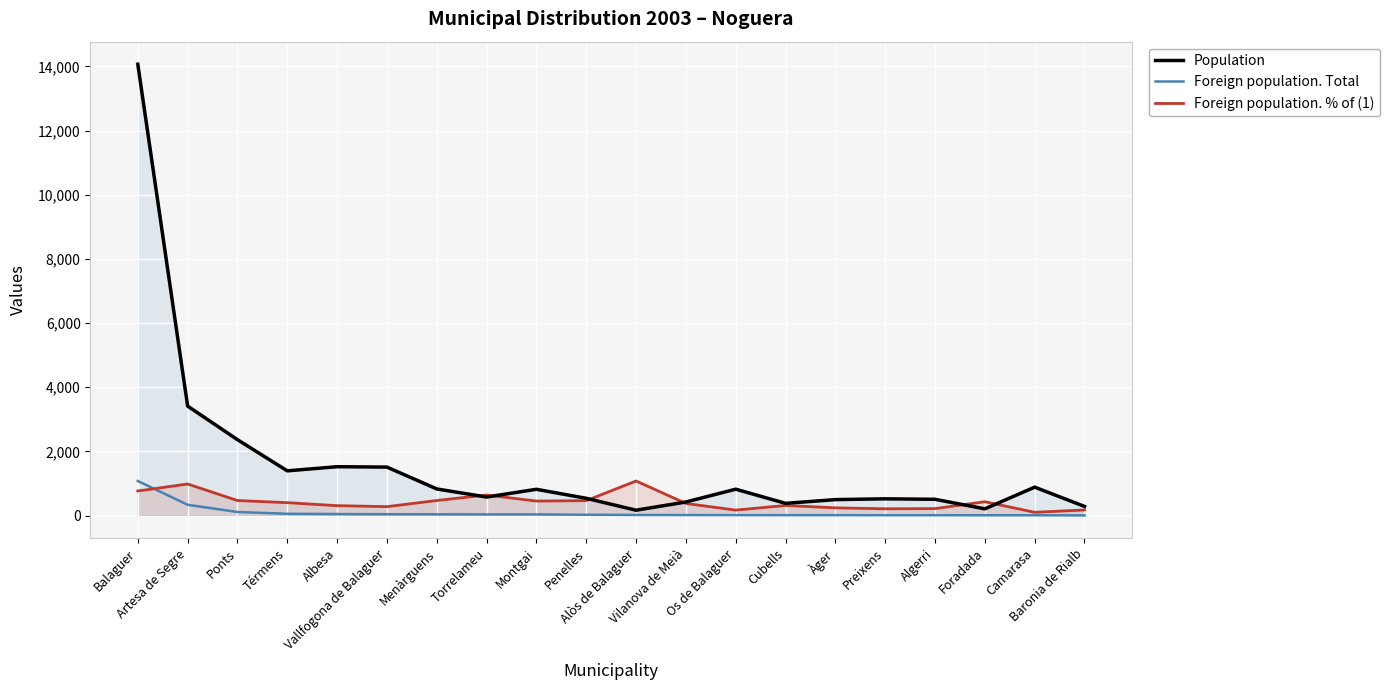

Reading right to left, what are all the values shown in this chart?

Population: 285	886	209	507	522	497	381	822	423	167	538	819	578	830	1511	1523	1394	2366	3413	14068
Foreign population. Total: 5	9	9	11	11	12	12	14	16	18	25	37	37	39	42	47	56	111	336	1078
Foreign population. % of (1): 175	102	431	217	211	241	315	170	378	1078	465	452	640	470	278	309	402	469	984	766